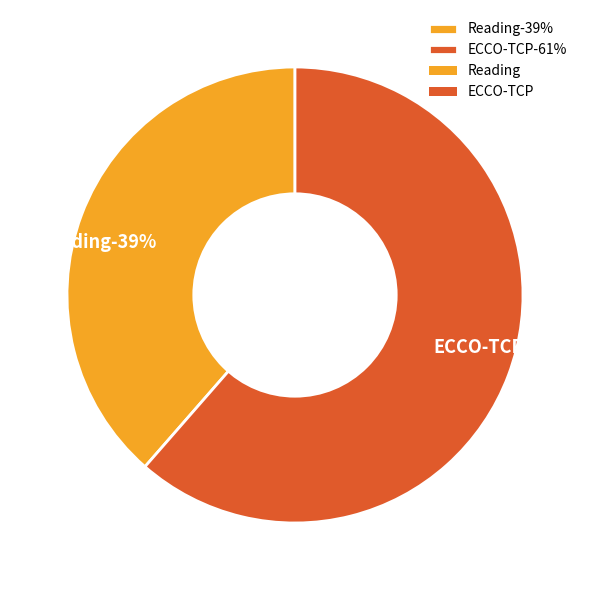

To the nearest percent, what portion does Reading represent?

39%